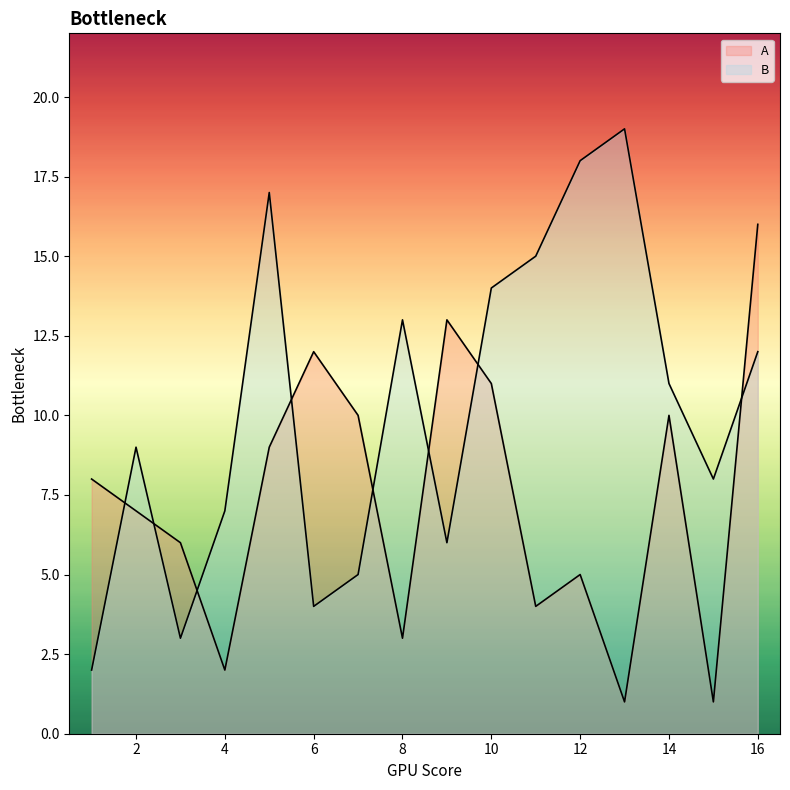

Reading left to right, transcribe all the data shown in this chart.

A: 1=8	2=7	3=6	4=2	5=9	6=12	7=10	8=3	9=13	10=11	11=4	12=5	13=1	14=10	15=1	16=16
B: 1=2	2=9	3=3	4=7	5=17	6=4	7=5	8=13	9=6	10=14	11=15	12=18	13=19	14=11	15=8	16=12